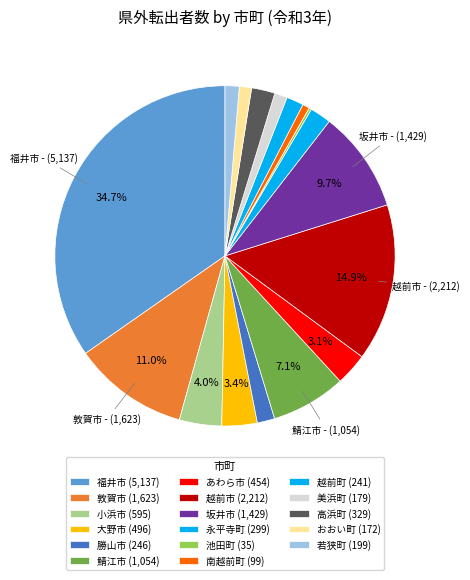

To the nearest percent, what is the average slice percentage?

6%